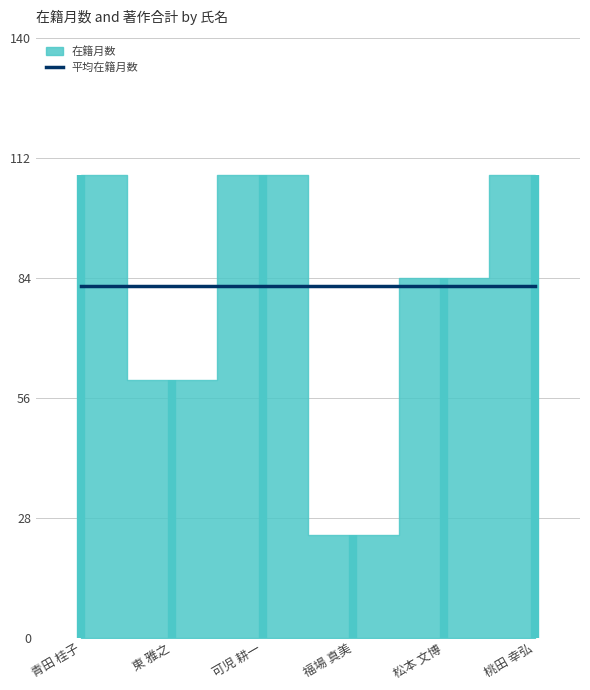

Which category has the highest value across all series?

青田 桂子